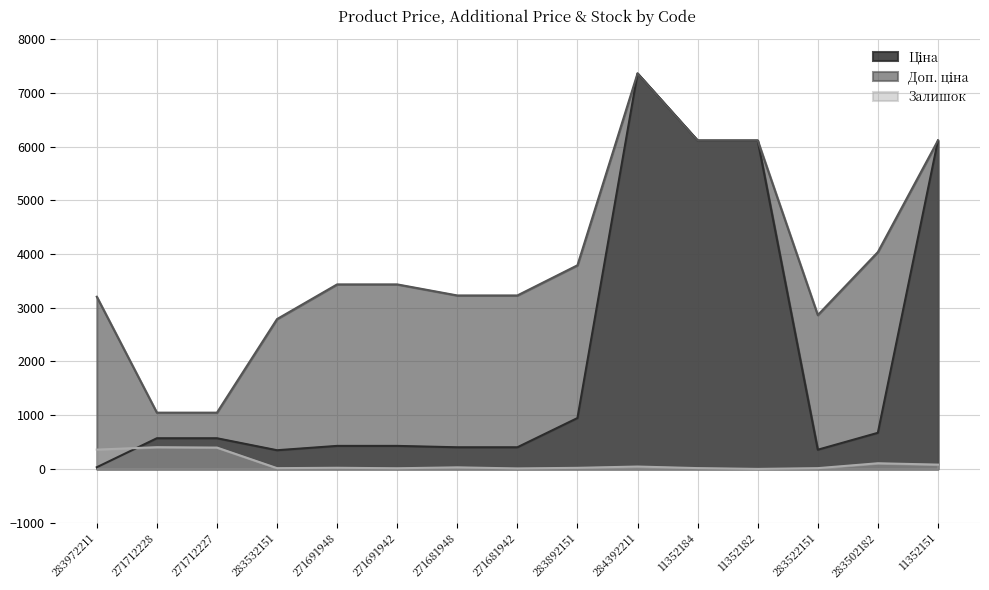

Between 283972211 and 284392211, which series saw the biggest shift?

Ціна